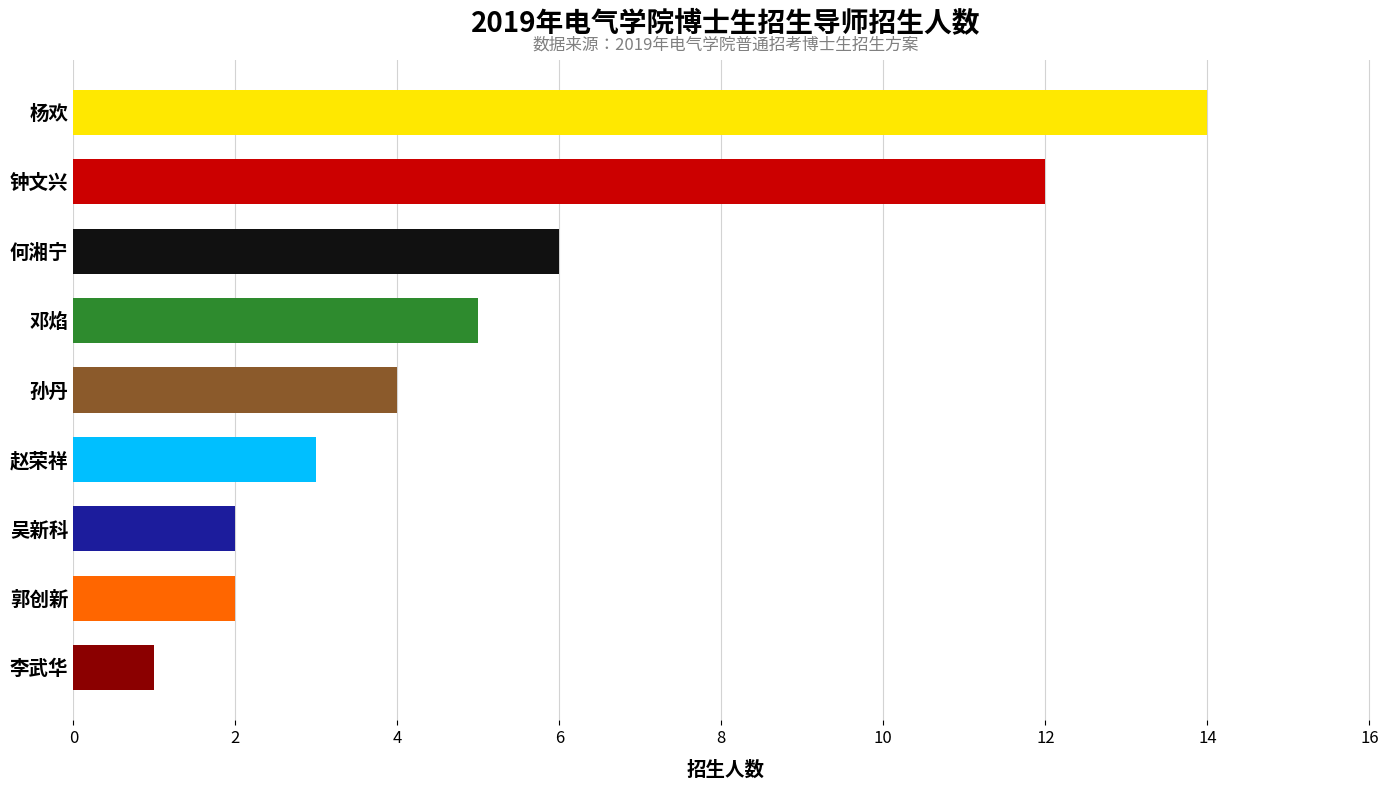

What is the minimum value shown in the chart?

1